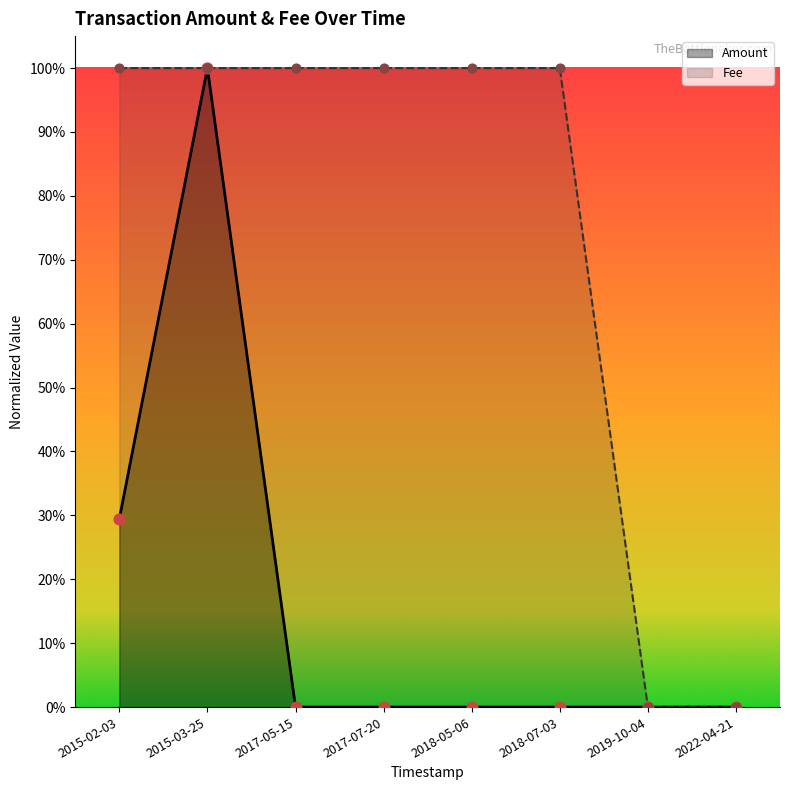

Which series reaches the maximum Y coordinate?

Amount